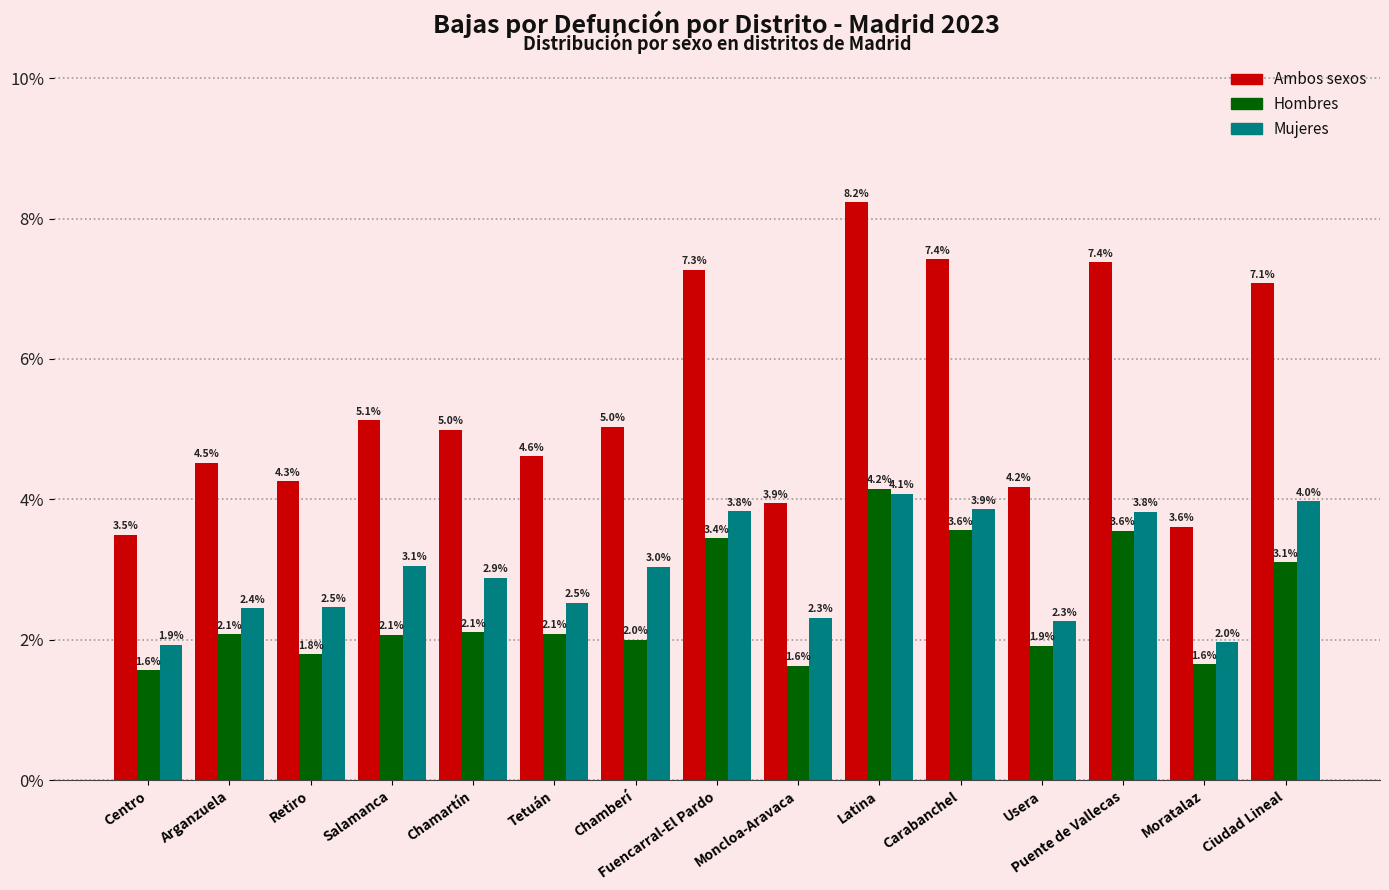

Is it true that Hombres equals 3.6 at Carabanchel?

True